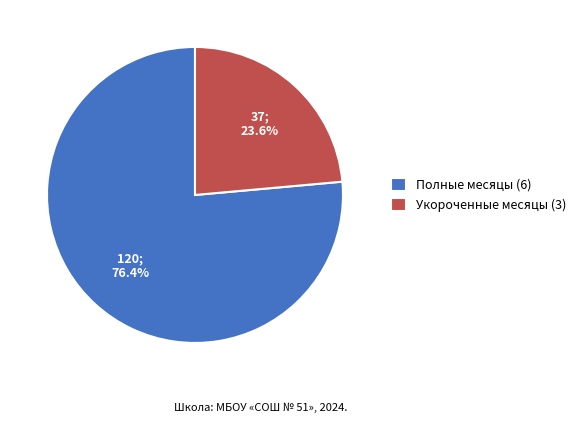

Rank the categories by value from lowest to highest.

Укороченные месяцы (3), Полные месяцы (6)